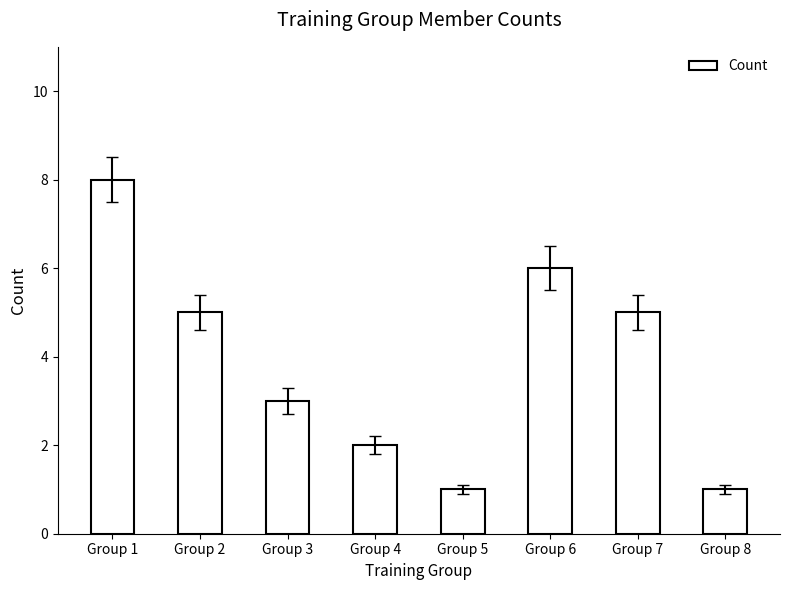

How many data points does each series have?

8